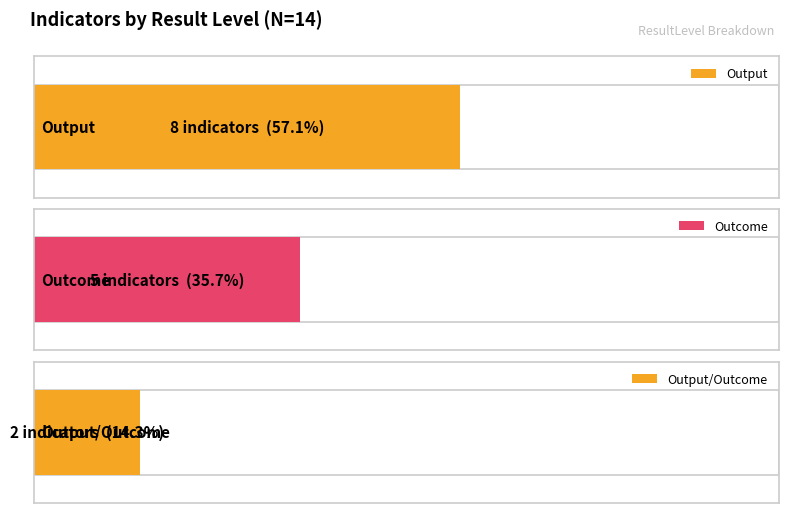

Are the bars horizontal?

Yes